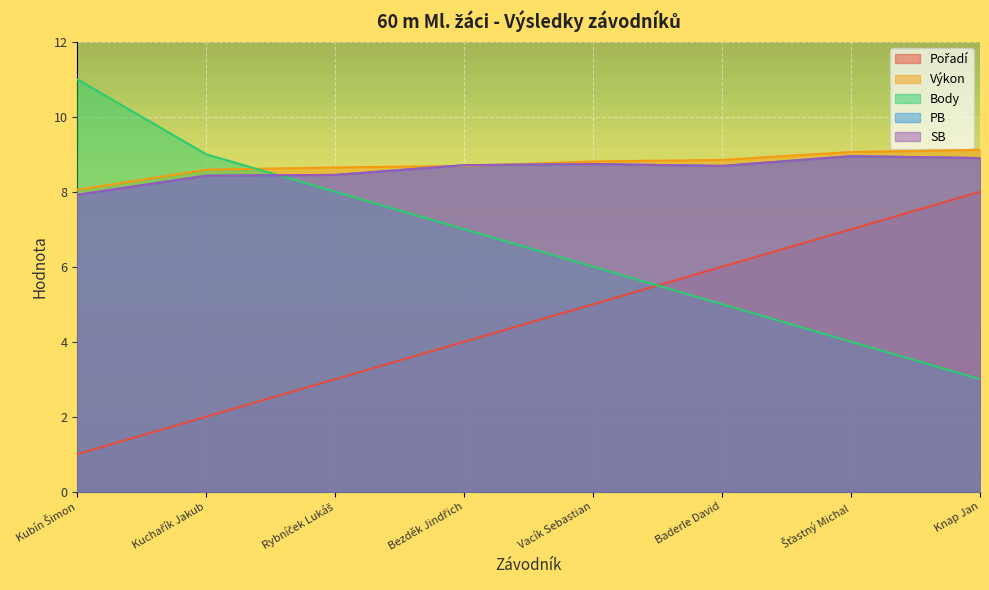

Reading left to right, transcribe all the data shown in this chart.

Pořadí: 1.0	2.0	3.0	4.0	5.0	6.0	7.0	8.0
Výkon: 8.1	8.6	8.7	8.7	8.8	8.8	9.1	9.1
Body: 11.0	9.0	8.0	7.0	6.0	5.0	4.0	3.0
PB: 7.9	8.4	8.4	8.7	8.7	8.7	8.9	8.9
SB: 7.9	8.4	8.4	8.7	8.7	8.7	8.9	8.9